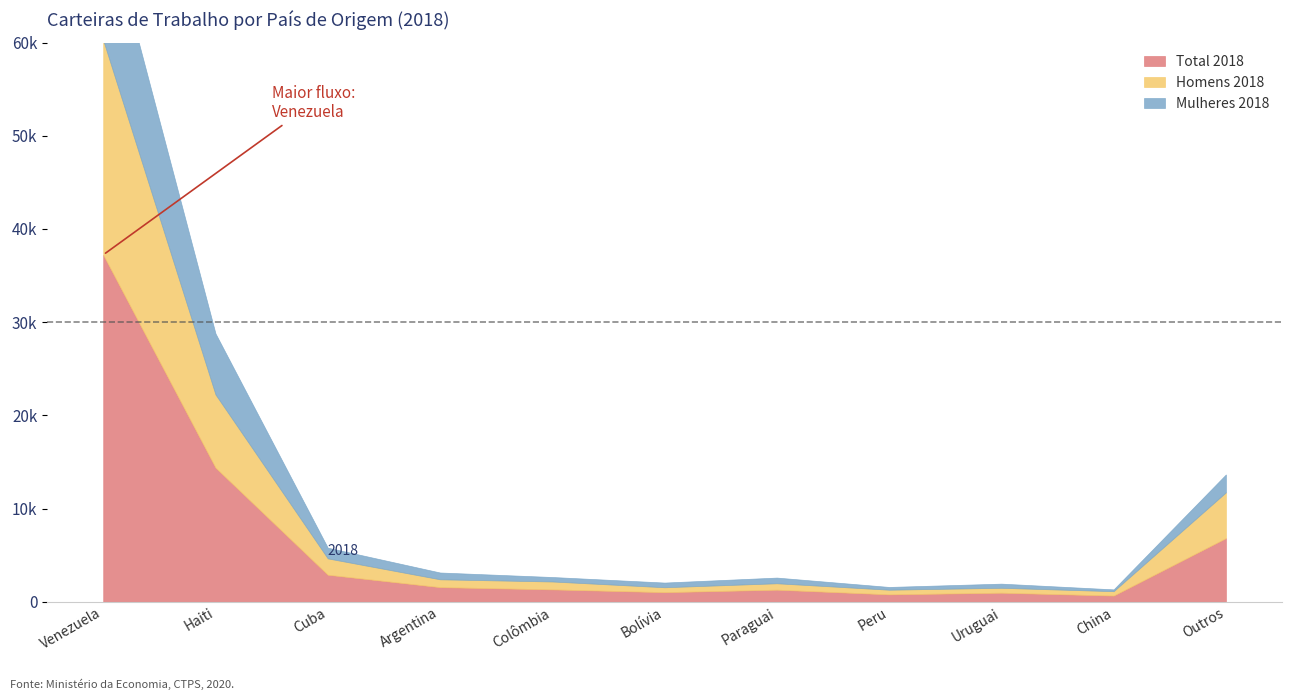

Reading left to right, list all the values displayed in this chart.

Total 2018: Venezuela=37224	Haiti=14392	Cuba=2899	Argentina=1568	Colômbia=1326	Bolívia=1028	Paraguai=1295	Peru=793	Uruguai=970	China=663	Outros=6828
Homens 2018: Venezuela=23029	Haiti=7849	Cuba=1751	Argentina=839	Colômbia=846	Bolívia=526	Paraguai=686	Peru=498	Uruguai=525	China=469	Outros=4909
Mulheres 2018: Venezuela=14195	Haiti=6543	Cuba=1148	Argentina=729	Colômbia=480	Bolívia=502	Paraguai=609	Peru=295	Uruguai=445	China=194	Outros=1919